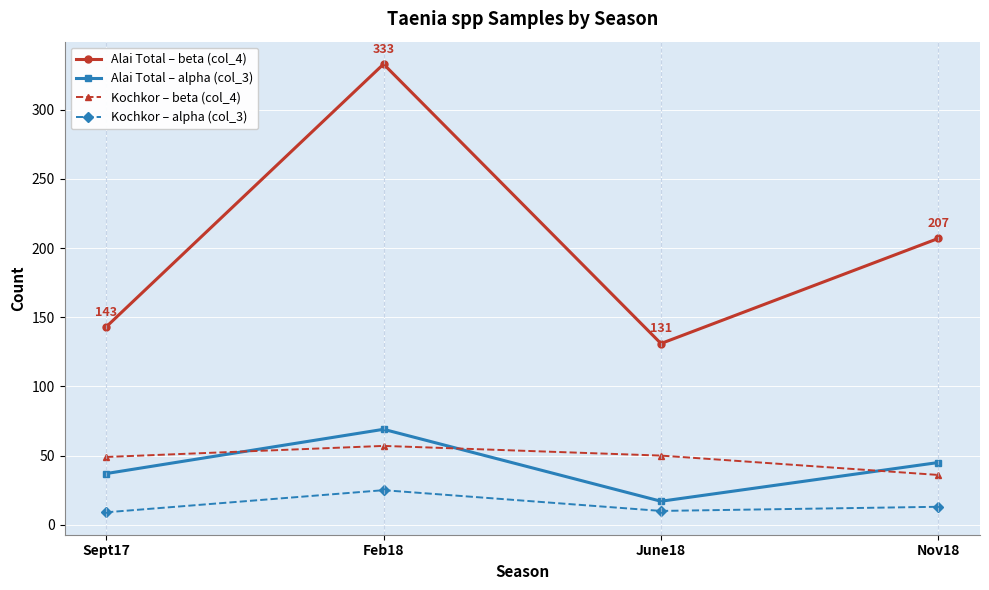

How many data points does each series have?

4